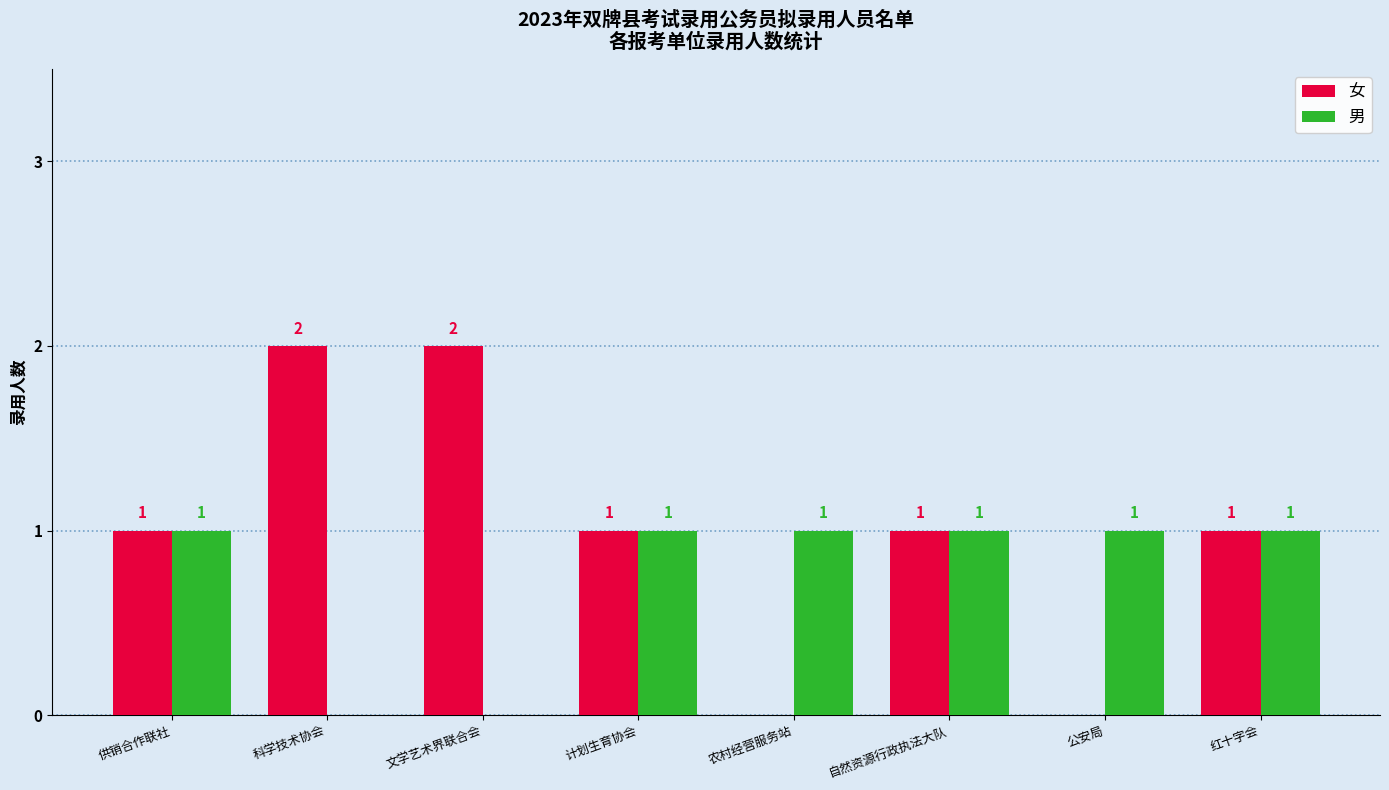

How many 男 values are between 1 and 2?

6